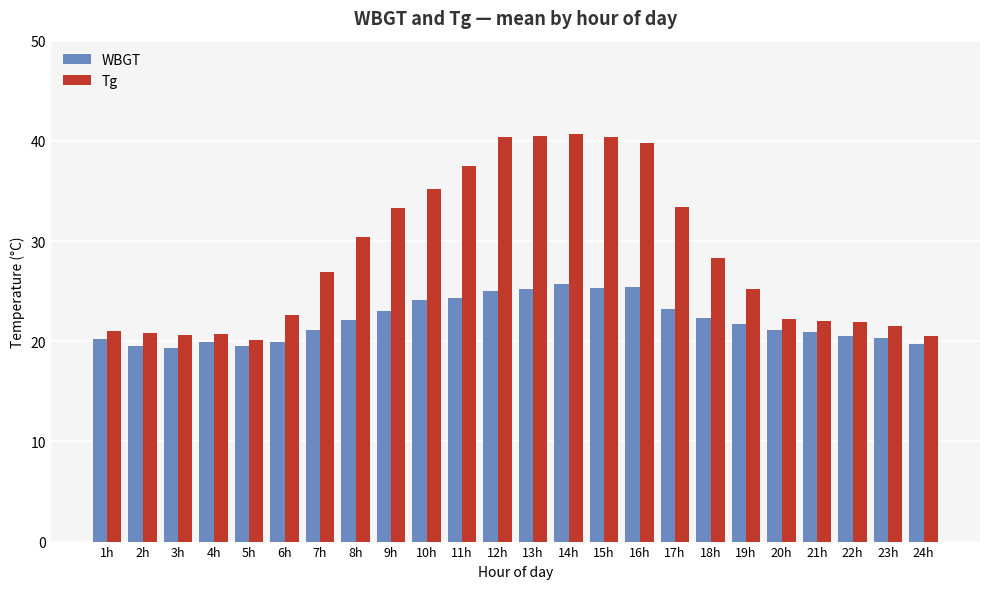

How many bars are there in total?

48